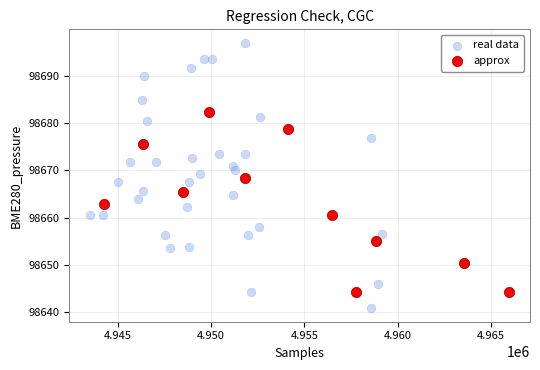

Which series contains the highest Y value?

real data